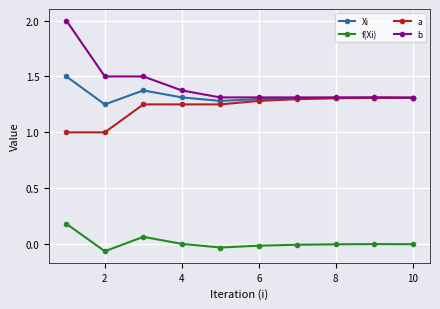

Rank the series by their maximum value, from highest to lowest.

b, Xi, a, f(Xi)